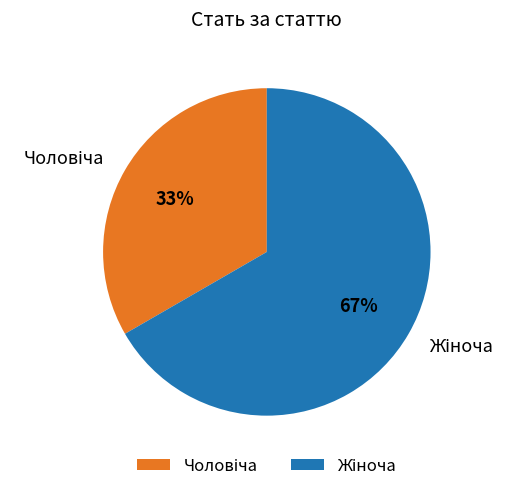

Does any single category account for the majority?

Yes